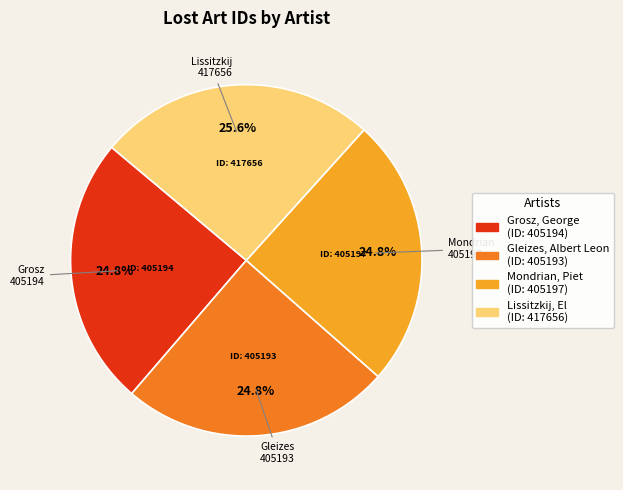

Does Mondrian, Piet represent more than half of the total?

No